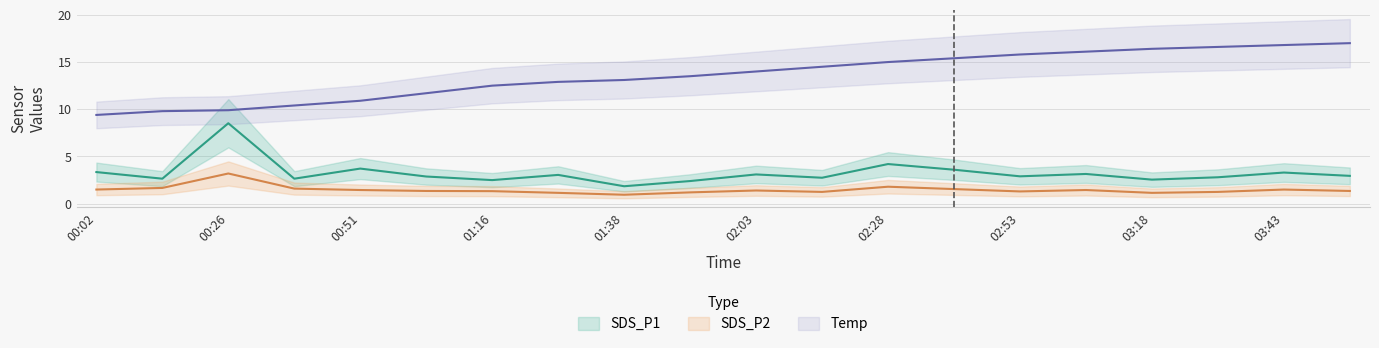

True or false: SDS_P2 and SDS_P1 cross at least once.

False